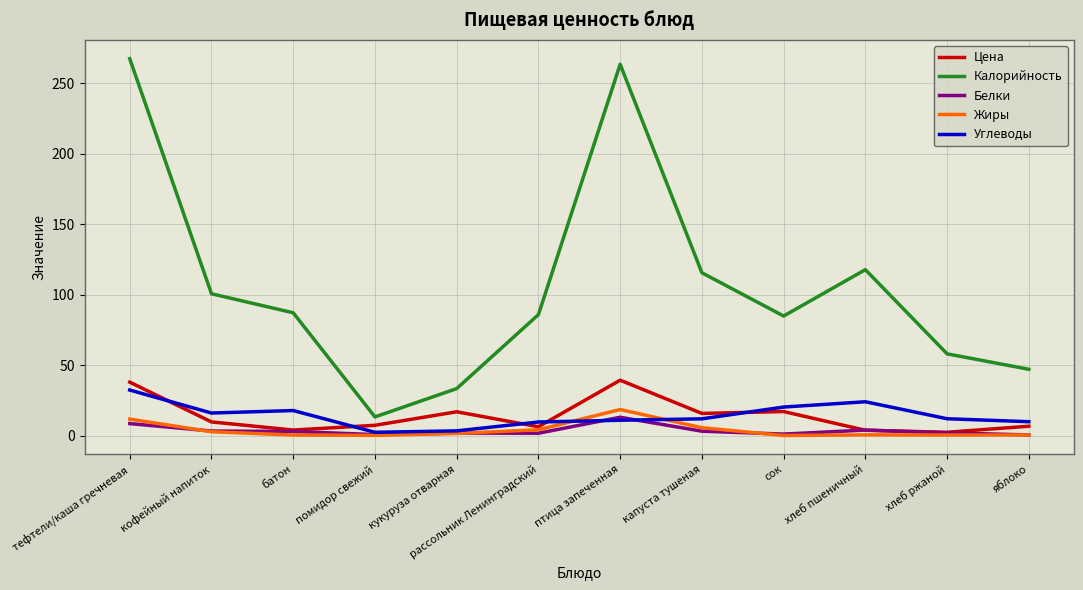

The Цена series shows 6.2 at рассольник Ленинградский. True or false?

True